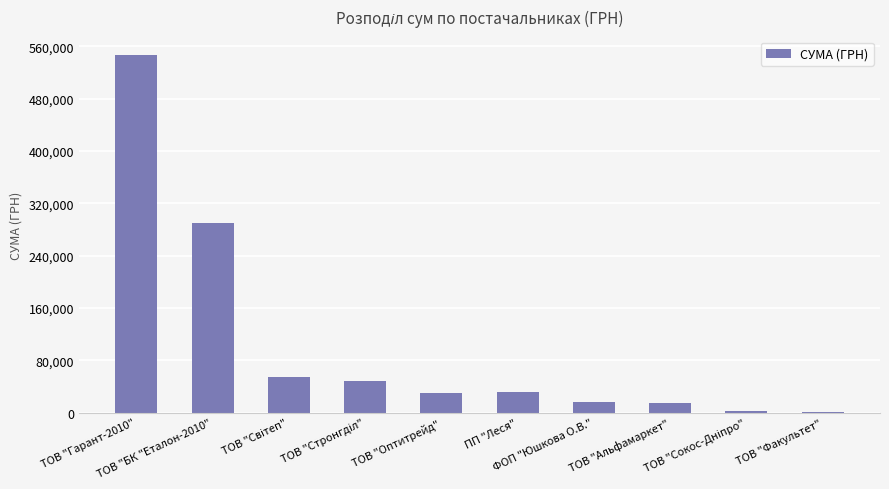

What is the maximum value shown in the chart?

547407.6